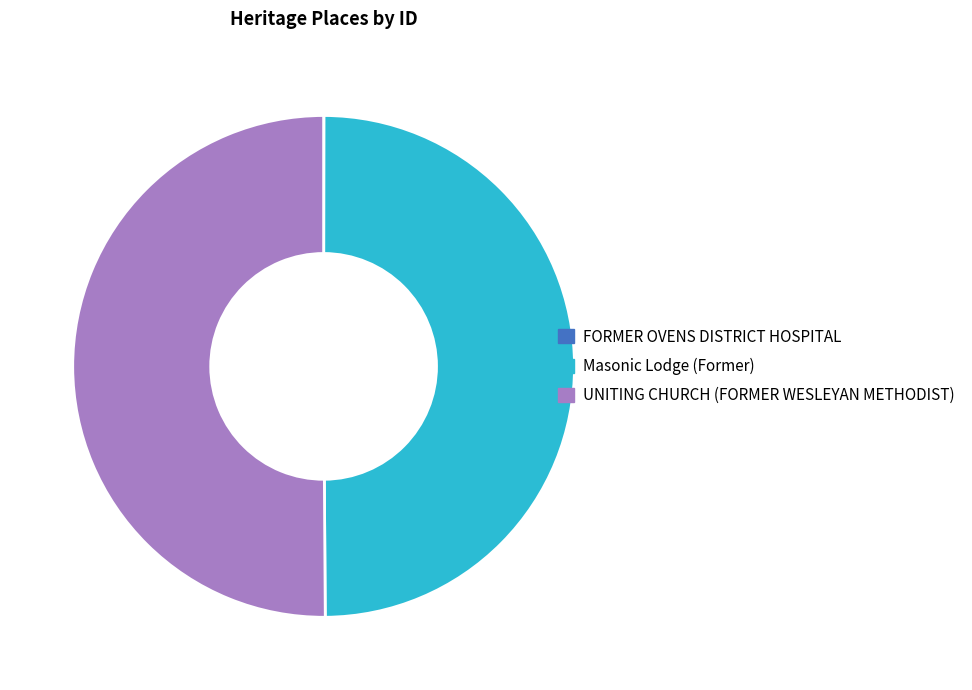

The Masonic Lodge (Former) slice represents 41% of the pie. True or false?

False